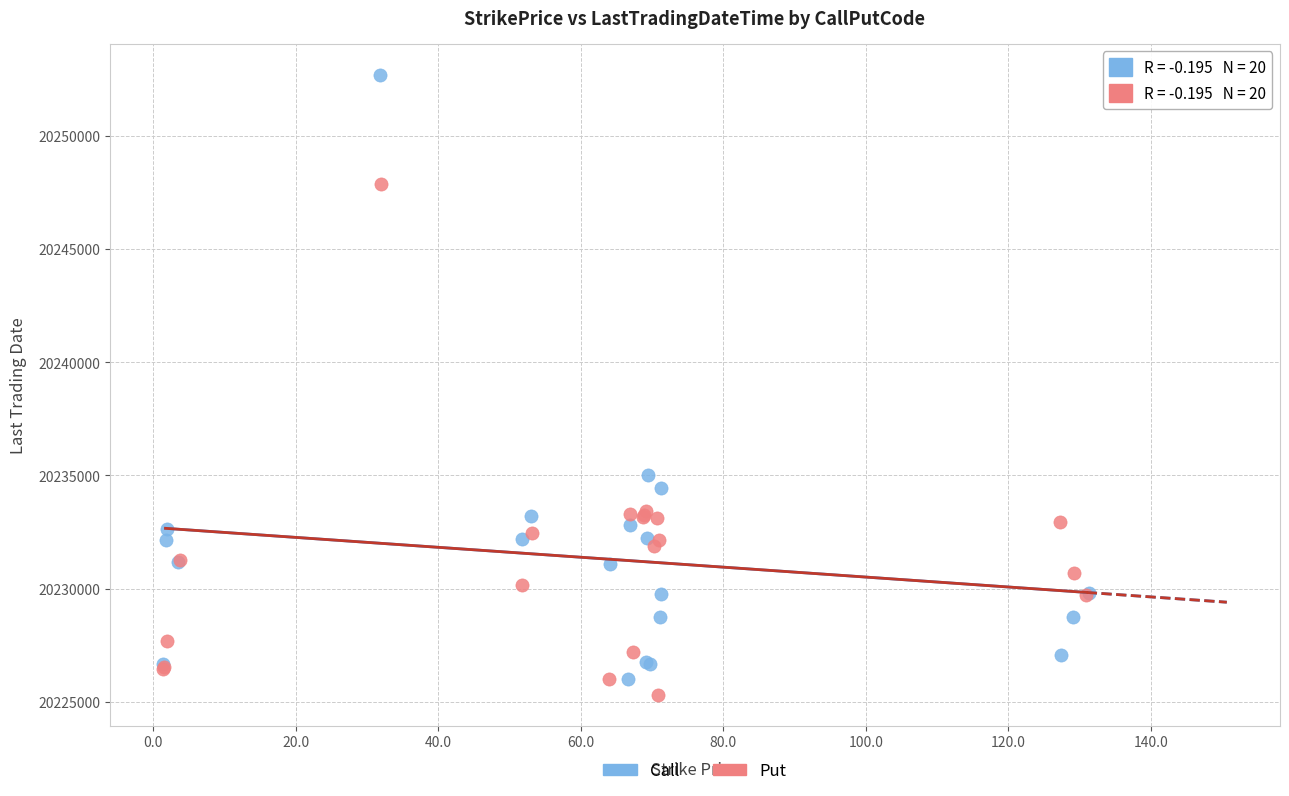

Which series contains the highest Y value?

Call